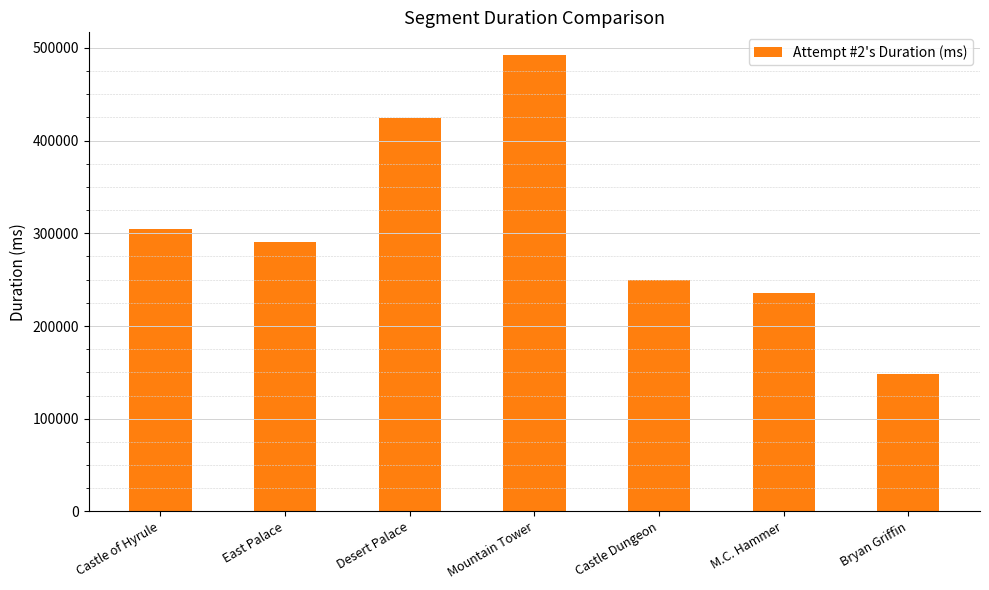

What is the ratio of the value at M.C. Hammer to the value at Bryan Griffin?

1.6